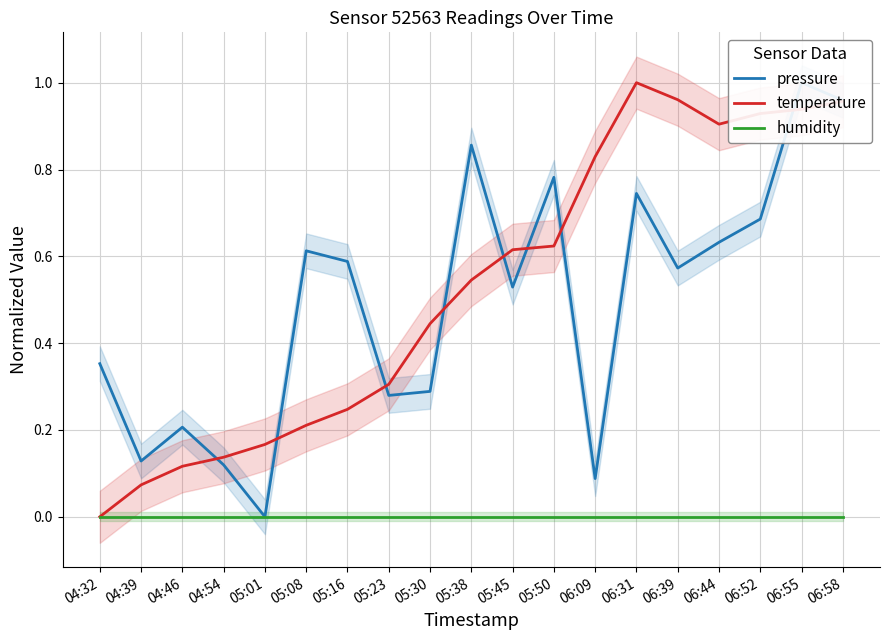

Rank the series by their maximum value, from highest to lowest.

pressure, temperature, humidity